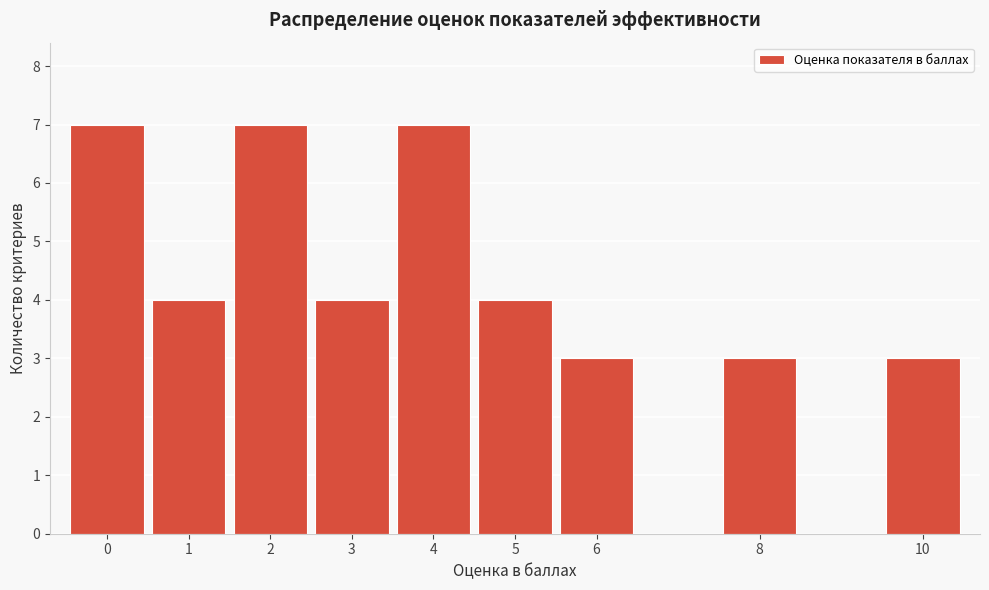

How tall is the bar that spans 2.5 to 3.5 on the x-axis? The values are not printed on the chart, so give them approximately, as read against the axis.

4